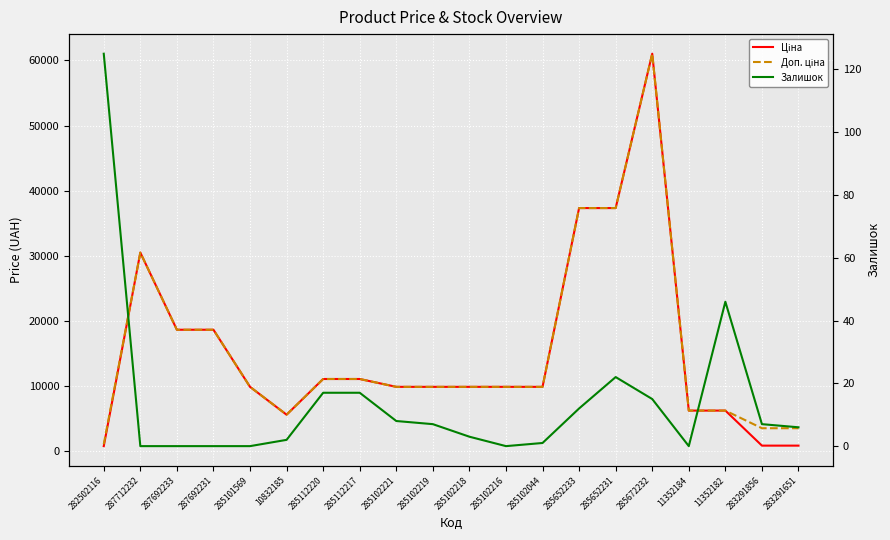

Reading left to right, extract all data points from this chart.

Ціна: 813.0	30512.3	18671.5	18671.5	9908.5	5636.0	11113.6	11113.6	9908.5	9908.5	9908.5	9908.5	9908.5	37343.0	37343.0	61024.7	6266.7	6266.7	889.9	889.9
Доп. ціна: 1101.8	30512.3	18671.5	18671.5	9908.5	5636.0	11113.6	11113.6	9908.5	9908.5	9908.5	9908.5	9908.5	37343.0	37343.0	61024.7	6266.7	6266.7	3559.7	3559.7
Залишок: 125.0	0.0	0.0	0.0	0.0	2.0	17.0	17.0	8.0	7.0	3.0	0.0	1.0	12.0	22.0	15.0	0.0	46.0	7.0	6.0